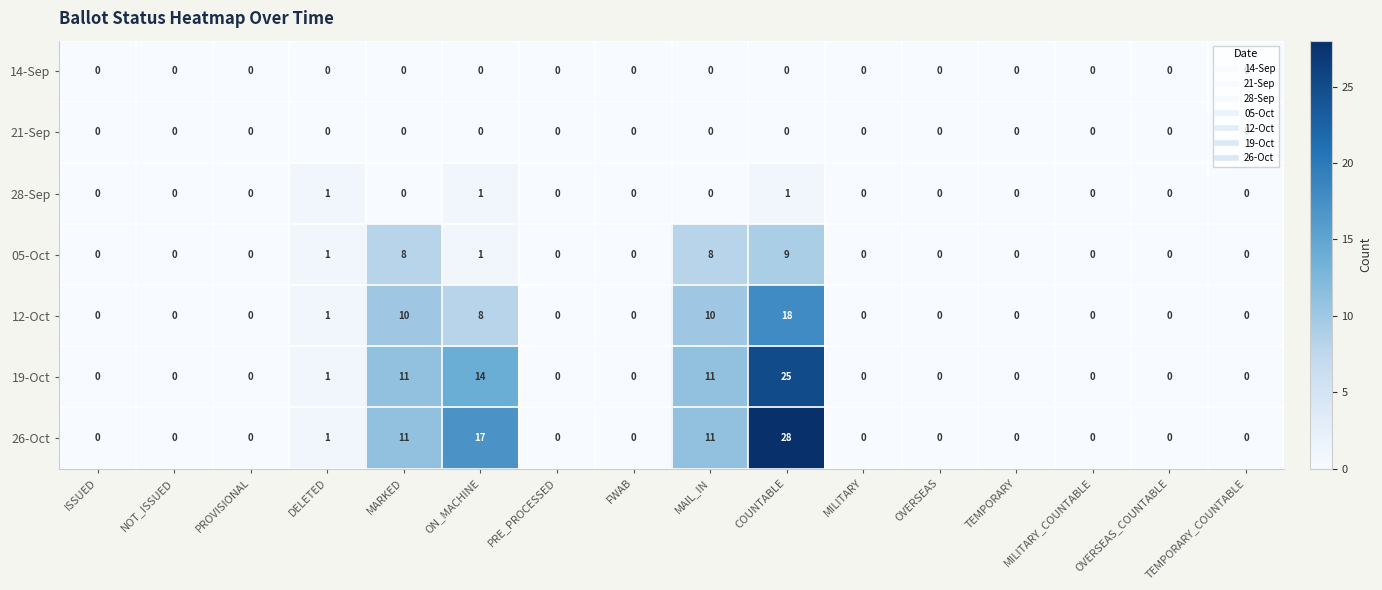

True or false: 05-Oct has a value of 1 at ON_MACHINE.

True